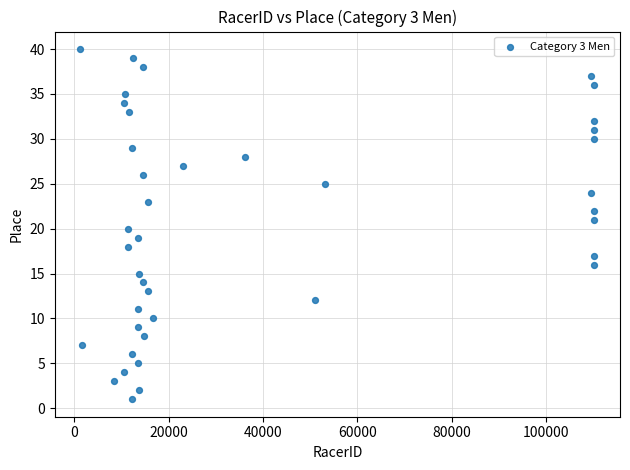

What is the range of X values (max minus min)?

108962